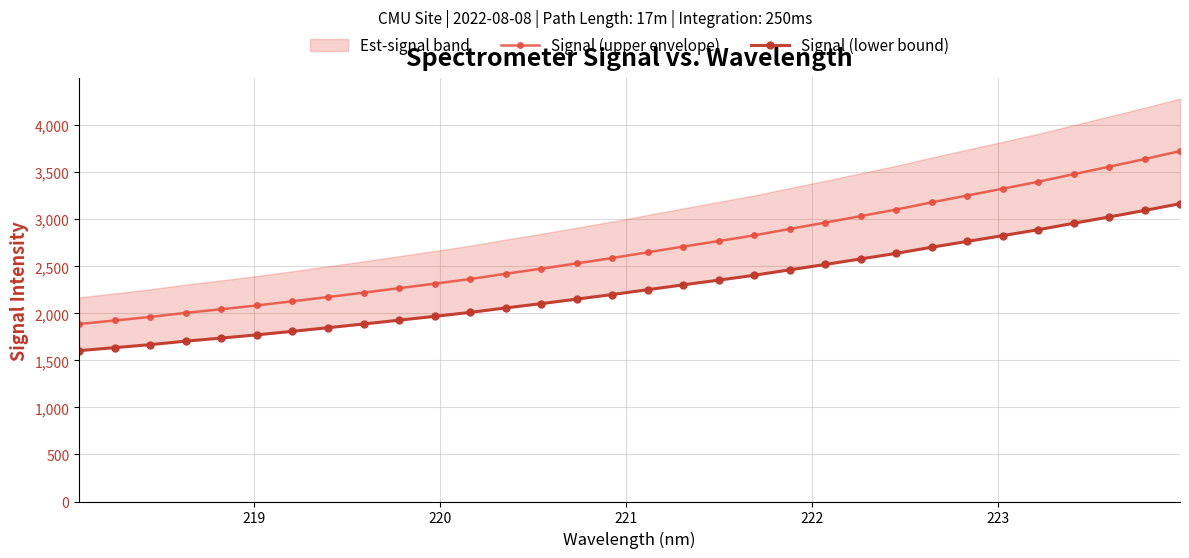

How many data points in Signal (lower bound) are less than 2251?

16